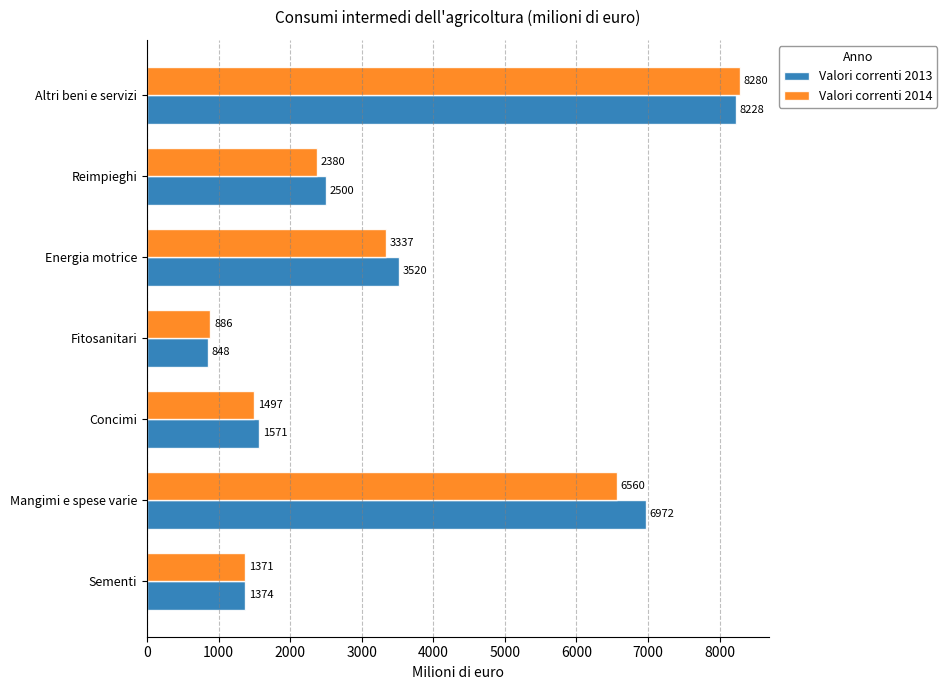

What is the lowest value of the Valori correnti 2013 series?

848.1